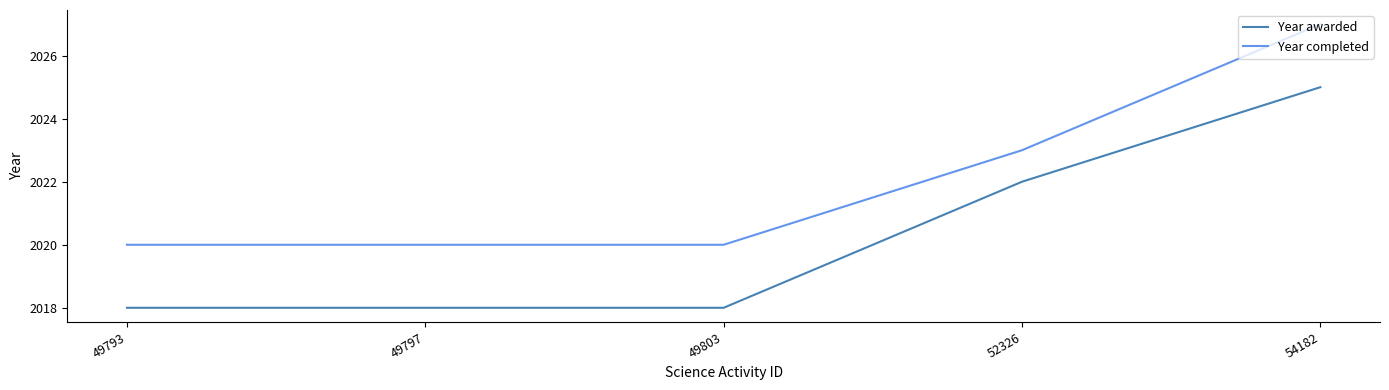

What is the highest value of the Year completed series?

2027